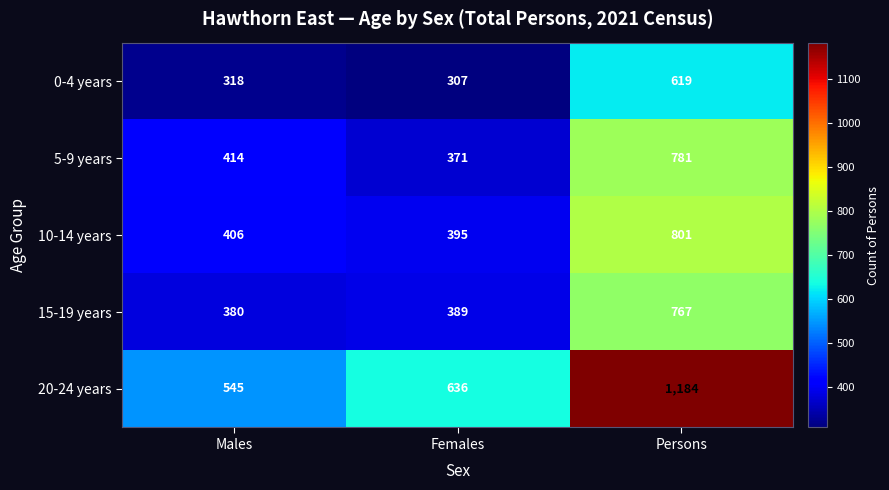

At which category is the sum across all series the highest?

Persons